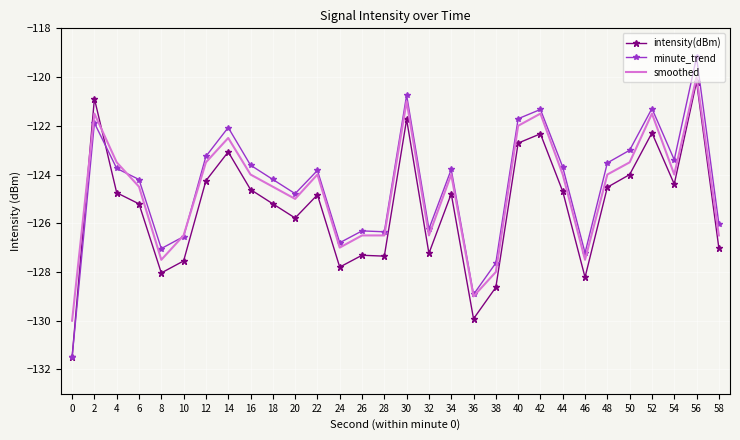

Between which two adjacent categories do intensity(dBm) and smoothed first intersect?

0 and 2